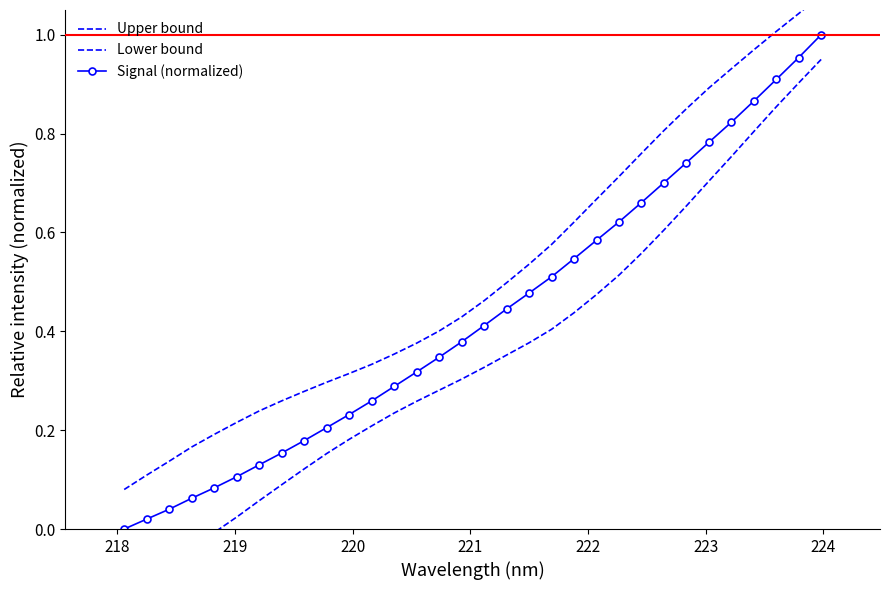

How many lines are shown in the chart?

3